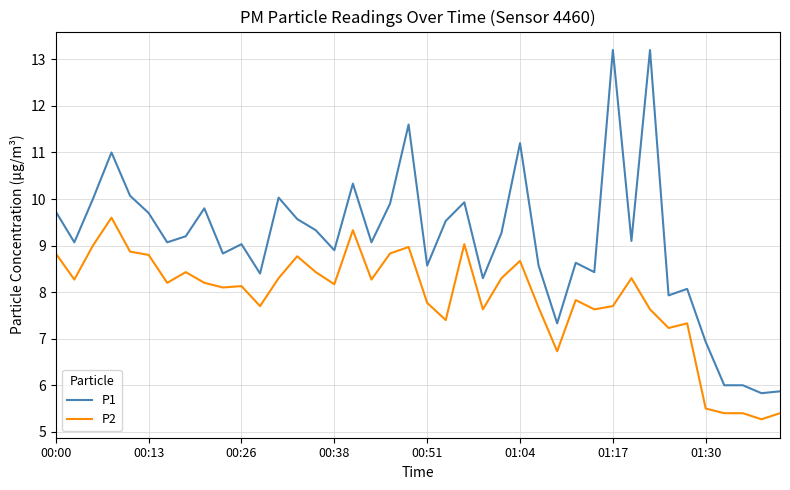

True or false: P2 and P1 intersect in this chart.

False